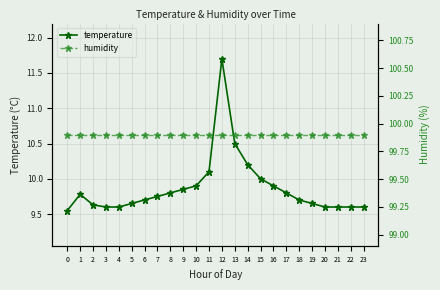

Which series has the largest range (max minus min)?

temperature